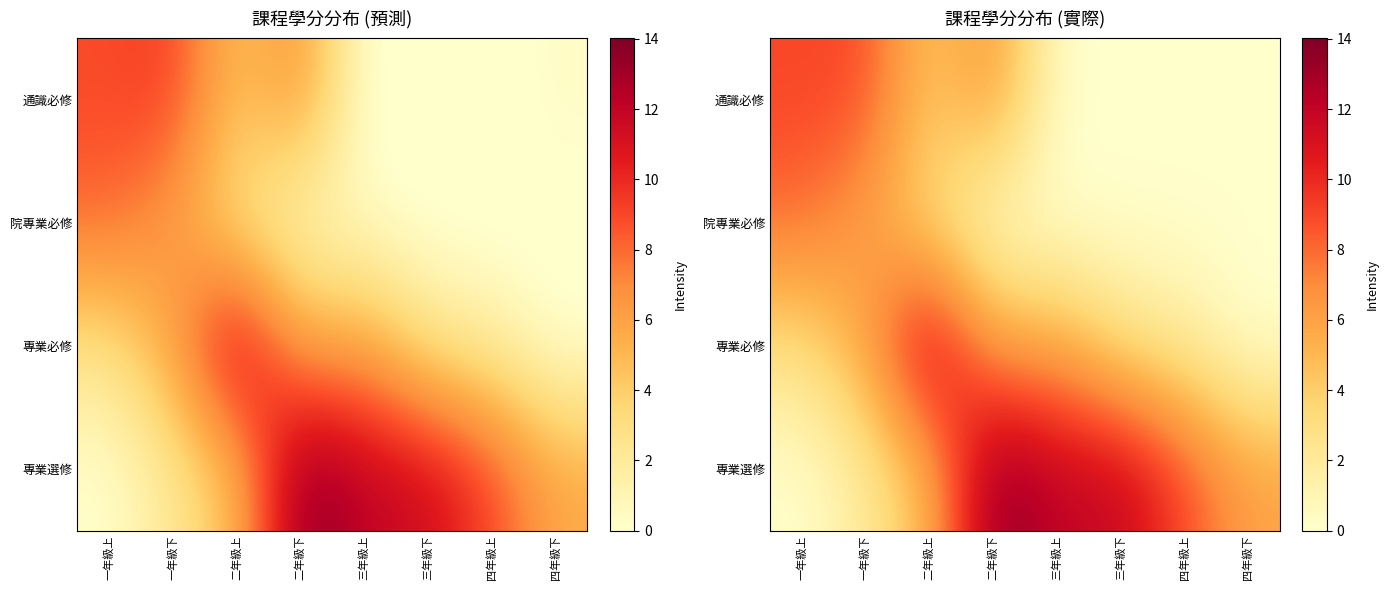

How many distinct data groups are displayed?

4